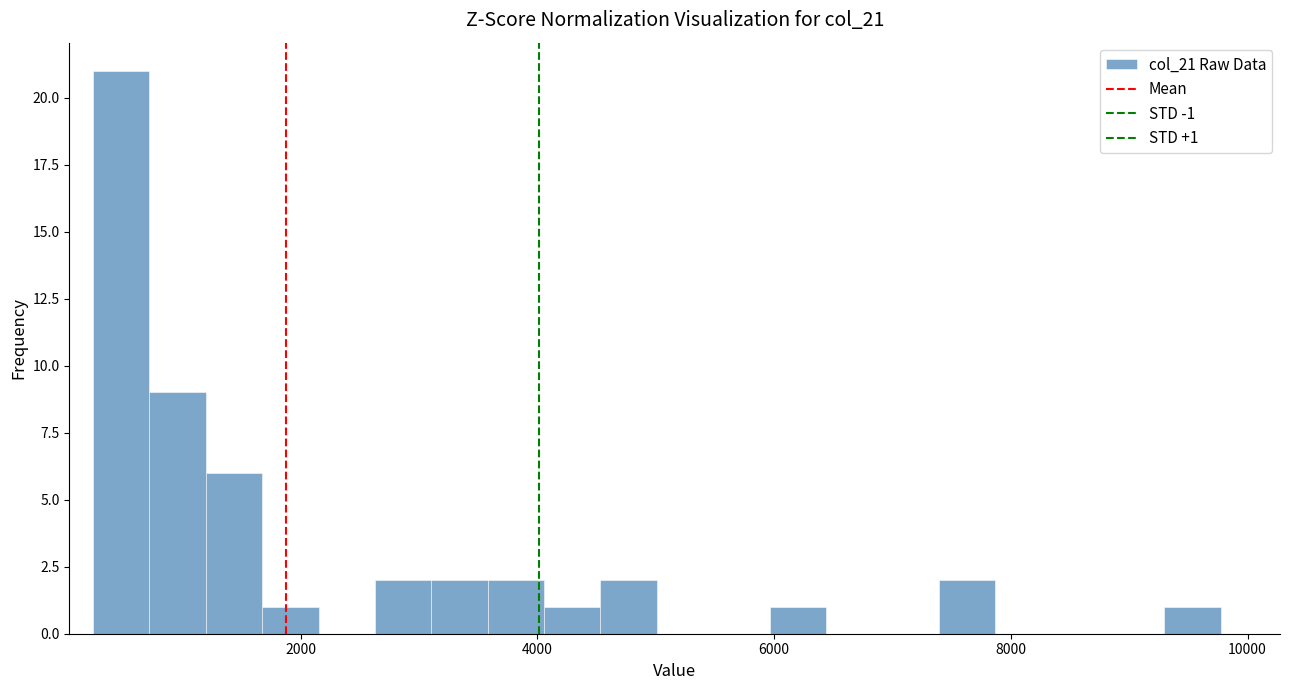

Around what value on the x-axis is the tallest bar? Give the approximate position of its centre, as read against the axis.

400